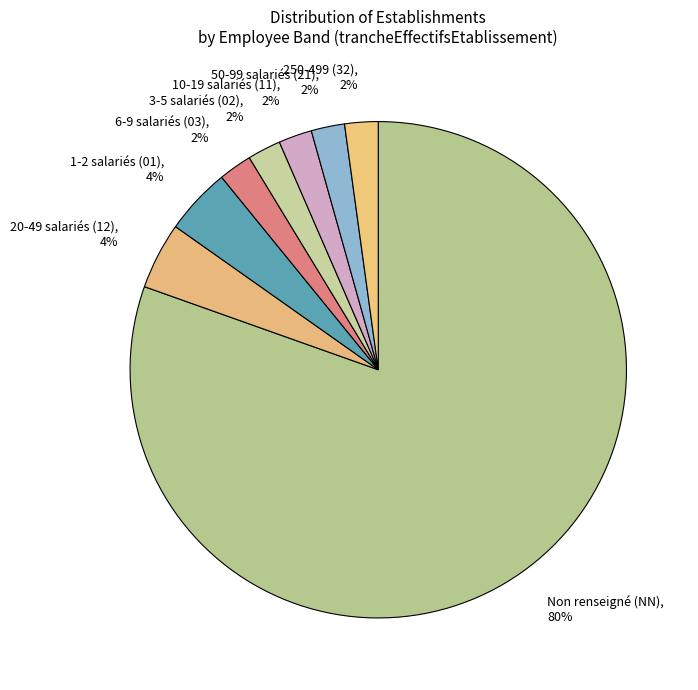

Count the number of slices in the pie.

8